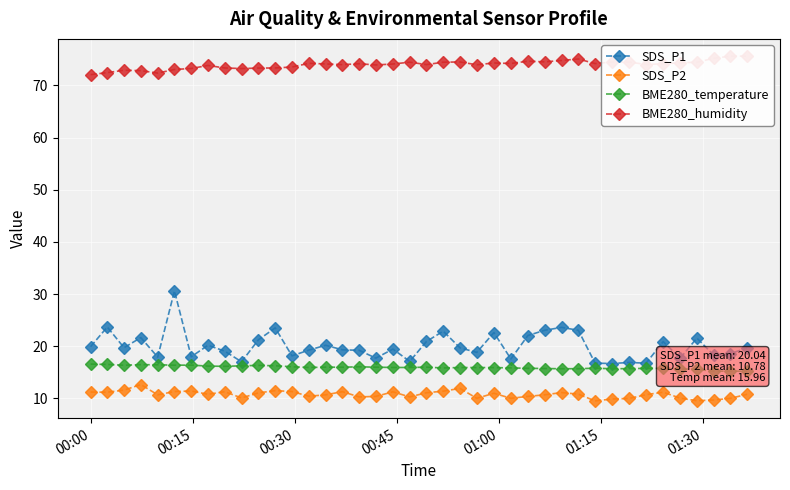

Reading left to right, transcribe all the data shown in this chart.

SDS_P1: 19.9	23.7	19.7	21.7	17.9	30.6	18.0	20.2	19.1	17.0	21.2	23.5	18.2	19.3	20.2	19.3	19.2	17.7	19.5	17.1	20.9	22.9	19.7	18.8	22.6	17.6	22.1	23.1	23.6	23.1	16.8	16.7	16.9	16.8	20.9	17.7	21.6	18.3	18.6	19.7
SDS_P2: 11.2	11.2	11.6	12.7	10.7	11.3	11.4	10.8	11.3	10.1	11.1	11.5	11.3	10.4	10.7	11.3	10.3	10.4	11.3	10.3	11.1	11.4	11.9	10.0	11.0	10.0	10.4	10.7	11.1	10.8	9.5	9.9	10.0	10.7	11.2	10.1	9.6	9.7	10.0	10.8
BME280_temperature: 16.6	16.5	16.4	16.5	16.5	16.4	16.4	16.2	16.2	16.3	16.3	16.3	16.1	15.9	16.0	16.0	16.1	16.0	15.9	15.9	16.0	15.8	15.9	15.9	15.9	15.9	15.8	15.7	15.7	15.7	15.8	15.7	15.7	15.8	15.8	15.7	15.6	15.2	15.2	15.2
BME280_humidity: 72.1	72.5	72.9	72.8	72.4	73.1	73.3	73.8	73.4	73.2	73.3	73.4	73.5	74.2	74.1	74.0	74.2	73.9	74.1	74.5	74.0	74.5	74.5	74.0	74.3	74.2	74.7	74.5	74.8	75.1	74.2	74.5	74.5	74.0	74.2	74.4	74.5	75.2	75.6	75.6